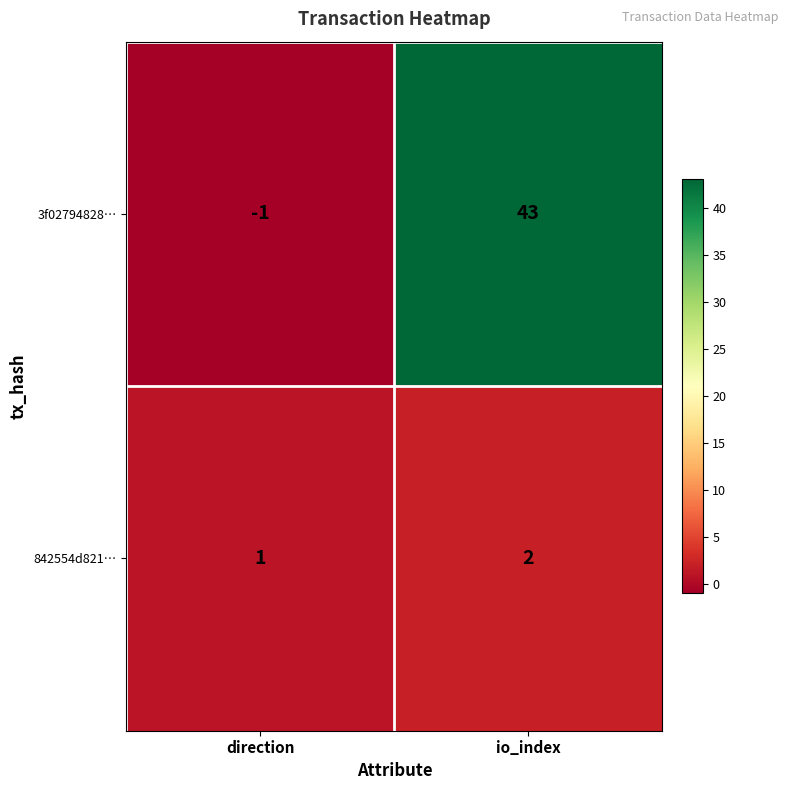

Rank the series by their maximum value, from highest to lowest.

3f02794828…, 842554d821…